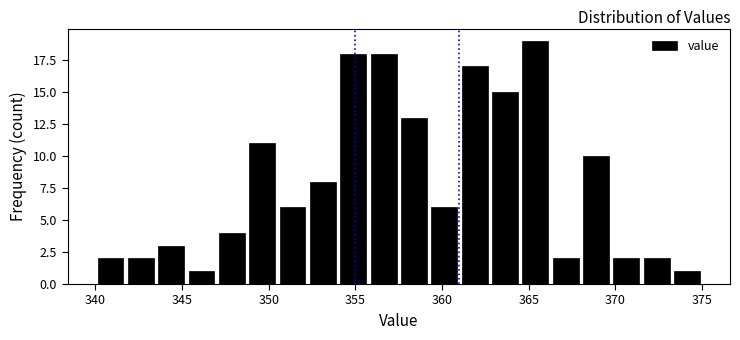

Read against the x-axis, roughly where is the centre of the tallest bar?

365.5